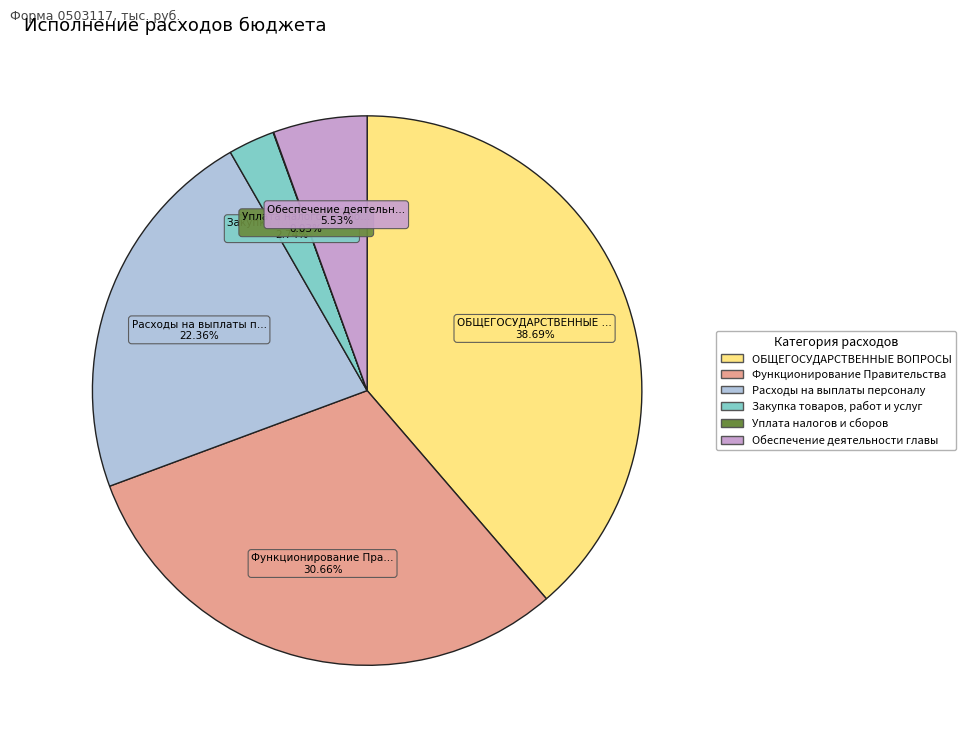

Is it true that Закупка товаров, работ и услуг is 9% of the pie?

False